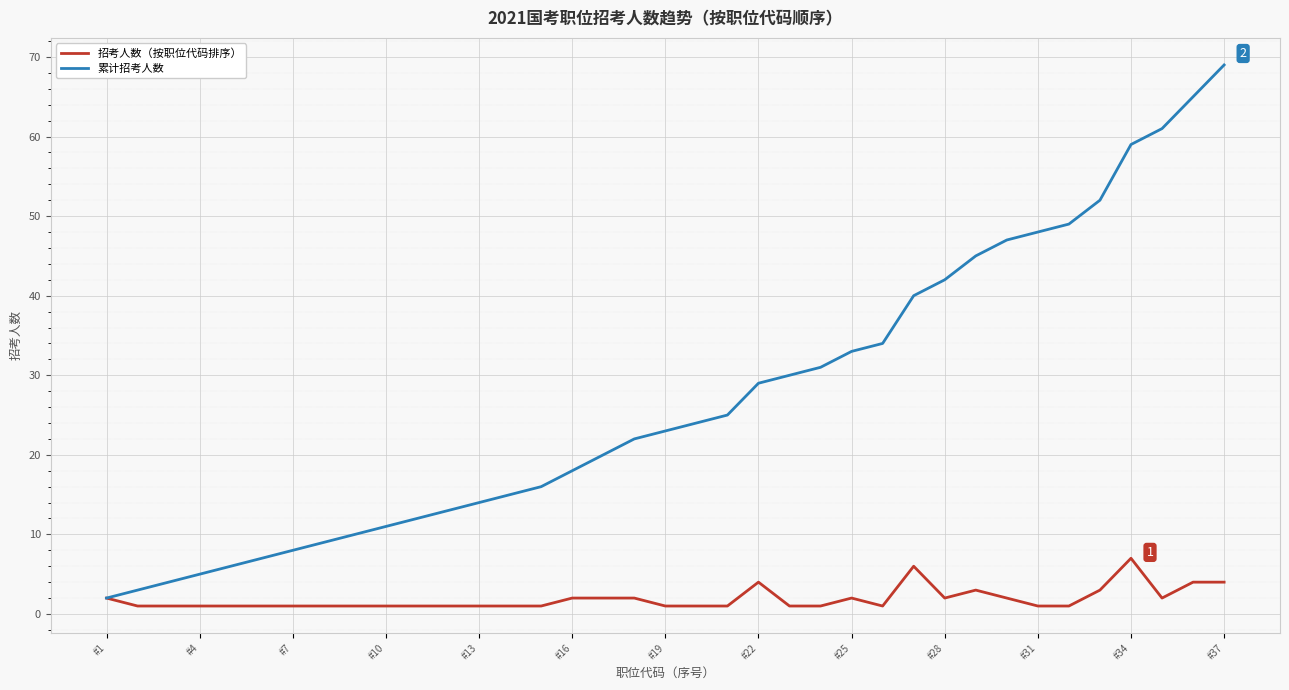

List the series in order of their overall mean, lowest first.

招考人数（按职位代码排序）, 累计招考人数